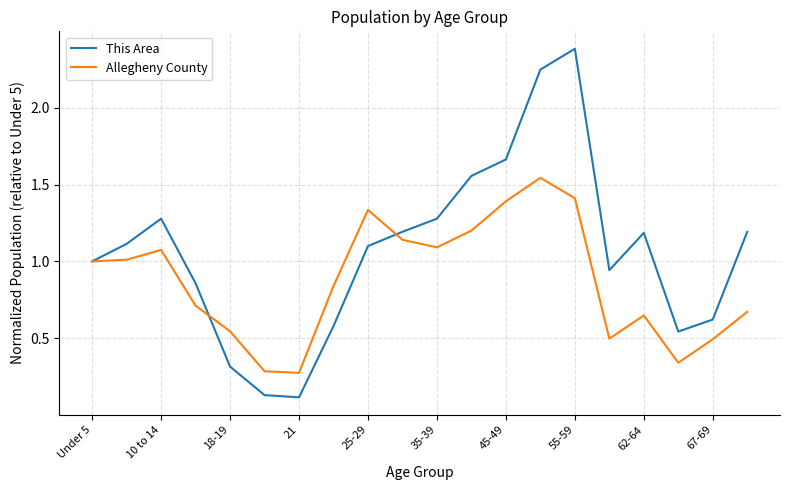

Rank the series by their maximum value, from lowest to highest.

Allegheny County, This Area